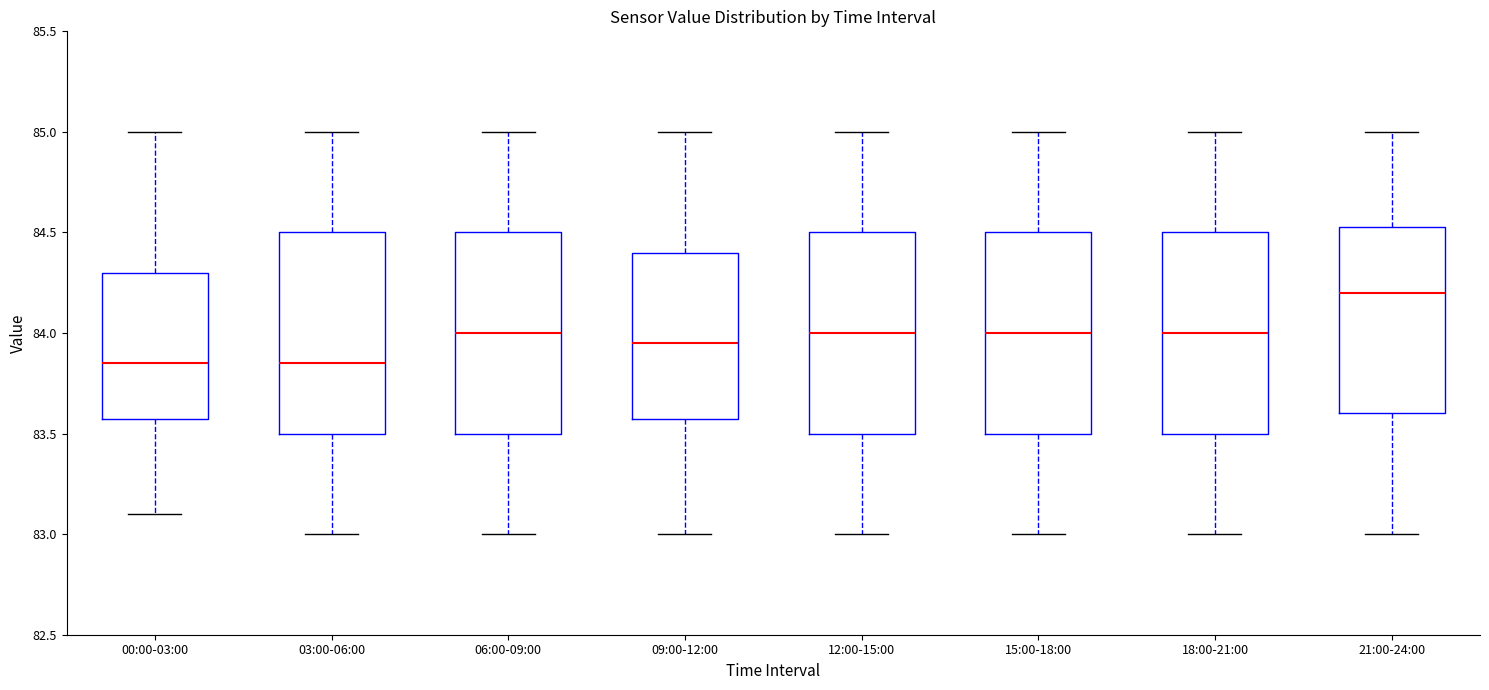

Reading left to right, read every box against the y-axis: the position of its median line, the range the box covers, and the ends of its whiskers. The values are not printed on the chart, so give them approximately, as read against the axis.

00:00-03:00: median 83.85, box 83.60 to 84.30, whiskers 83.10 to 85.00
03:00-06:00: median 83.85, box 83.50 to 84.50, whiskers 83.00 to 85.00
06:00-09:00: median 84.00, box 83.50 to 84.50, whiskers 83.00 to 85.00
09:00-12:00: median 83.95, box 83.60 to 84.40, whiskers 83.00 to 85.00
12:00-15:00: median 84.00, box 83.50 to 84.50, whiskers 83.00 to 85.00
15:00-18:00: median 84.00, box 83.50 to 84.50, whiskers 83.00 to 85.00
18:00-21:00: median 84.00, box 83.50 to 84.50, whiskers 83.00 to 85.00
21:00-24:00: median 84.20, box 83.60 to 84.55, whiskers 83.00 to 85.00